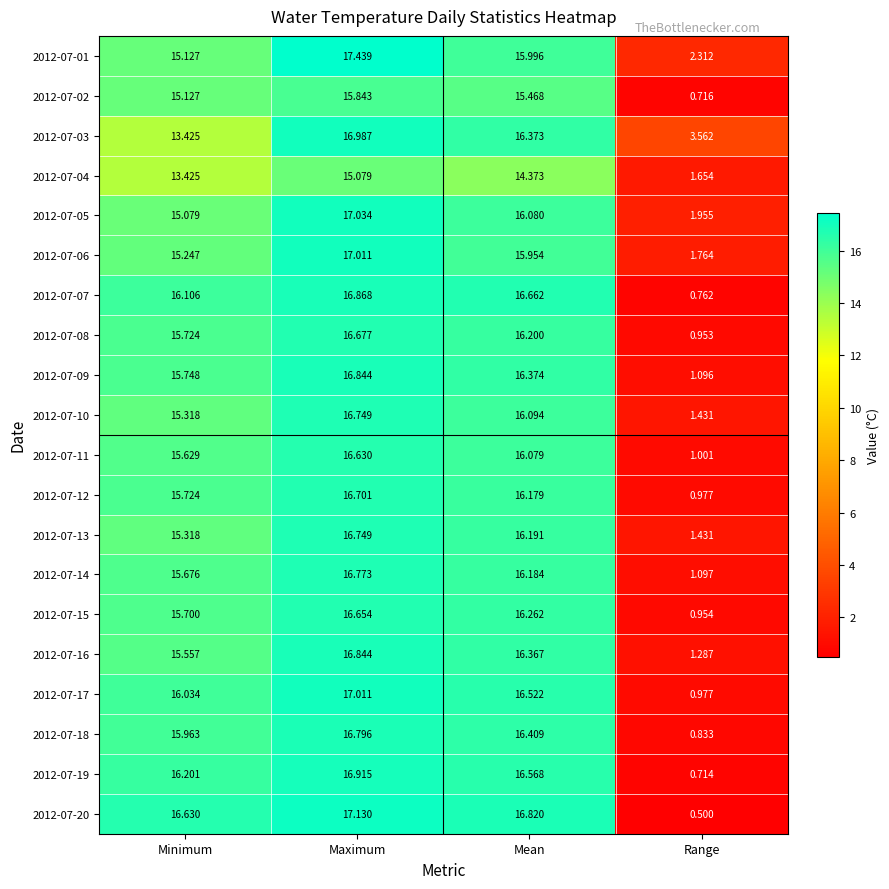

How many categories are shown in the chart?

4